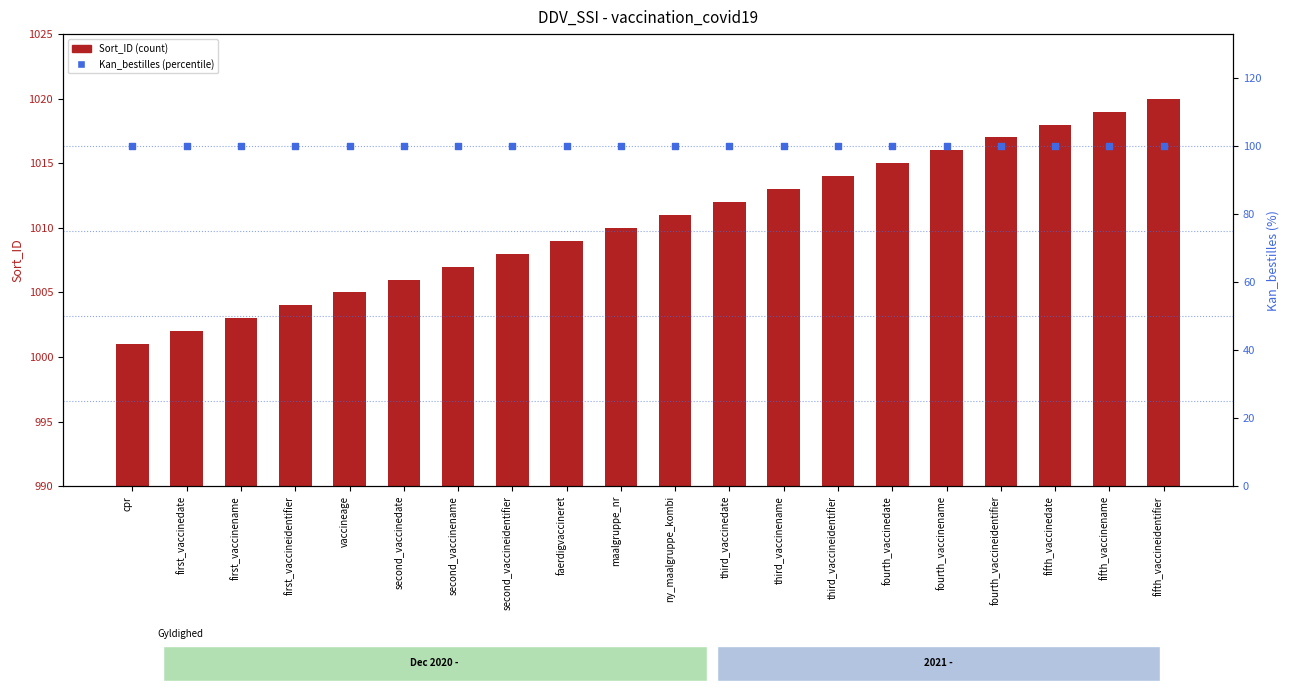

What is the total value across all series at first_vaccinename?

1103